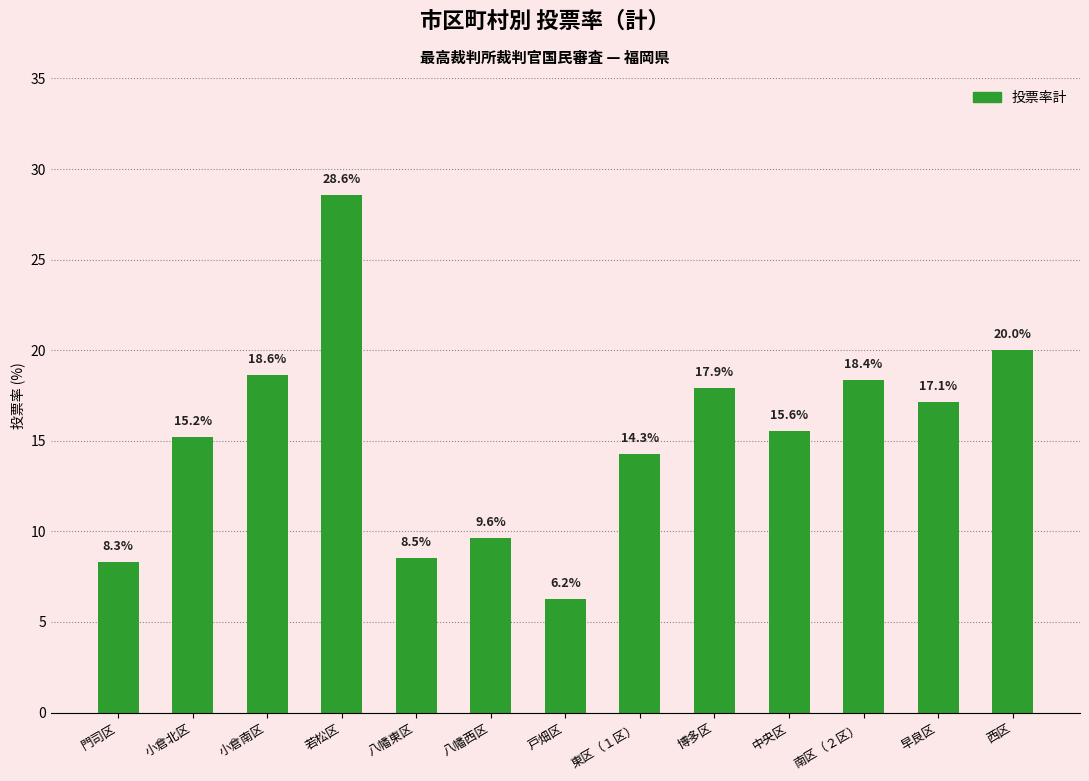

Which label corresponds to the largest value in the chart?

若松区